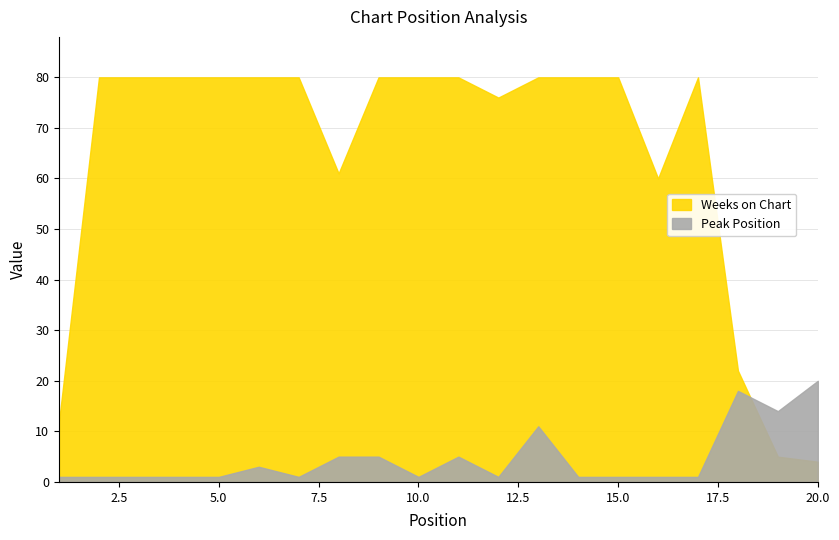

Where is Weeks on Chart nearest to the value 42?

16